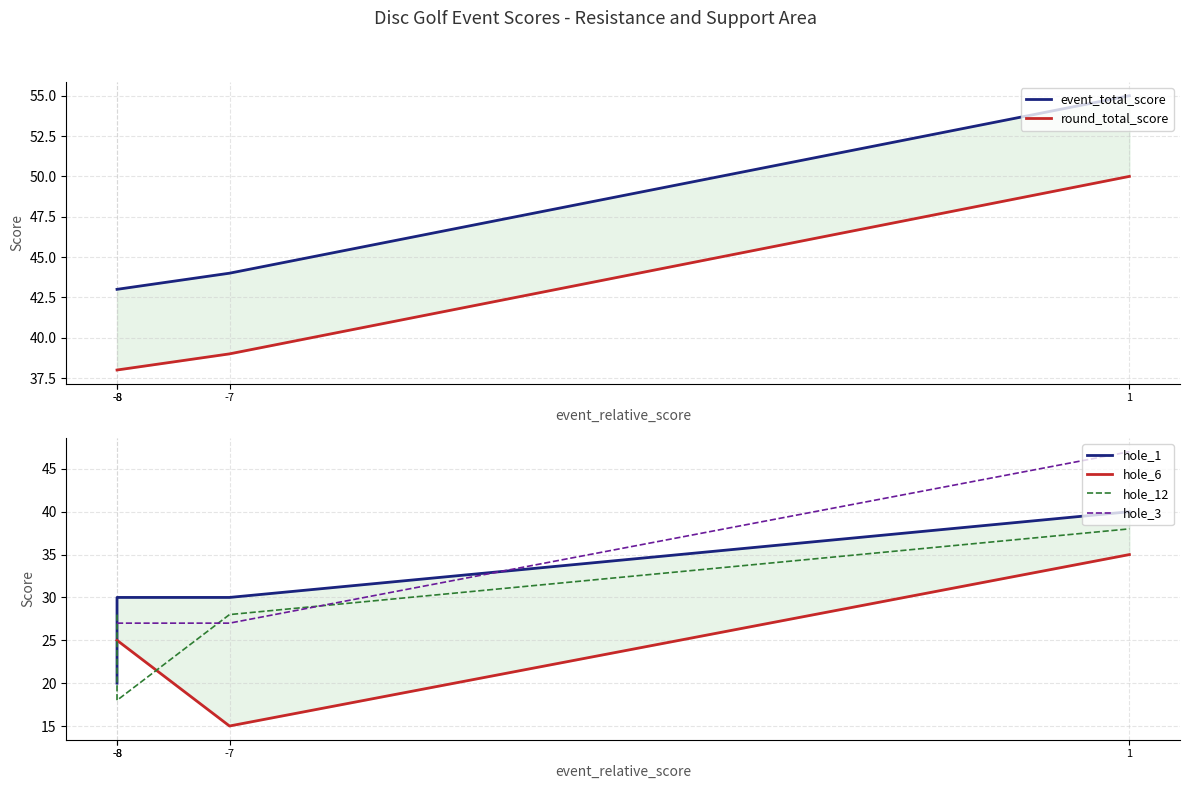

List the labels in order of hole_6 value, largest first.

1, -8, -8, -7